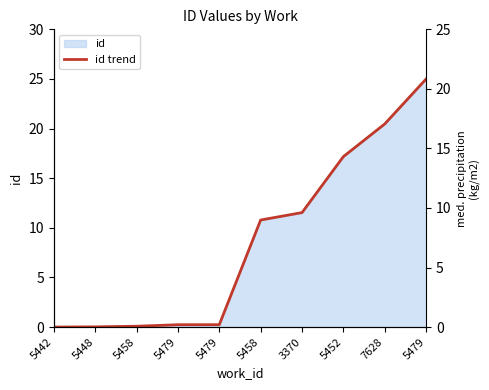

The value at 5442 is 0.0. True or false?

True